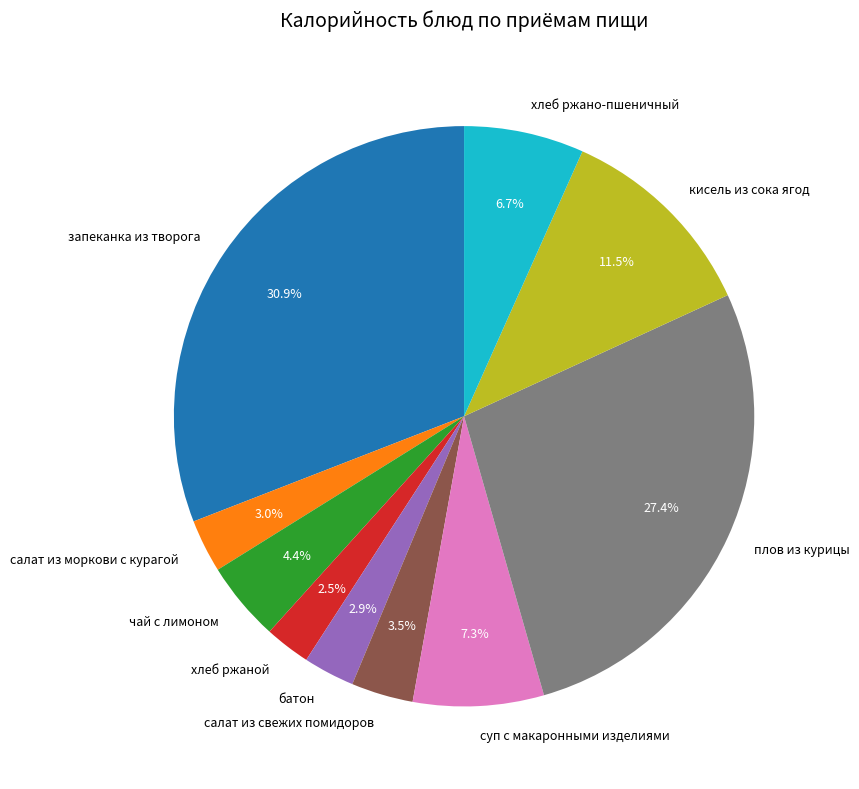

How many segments does this pie chart have?

10